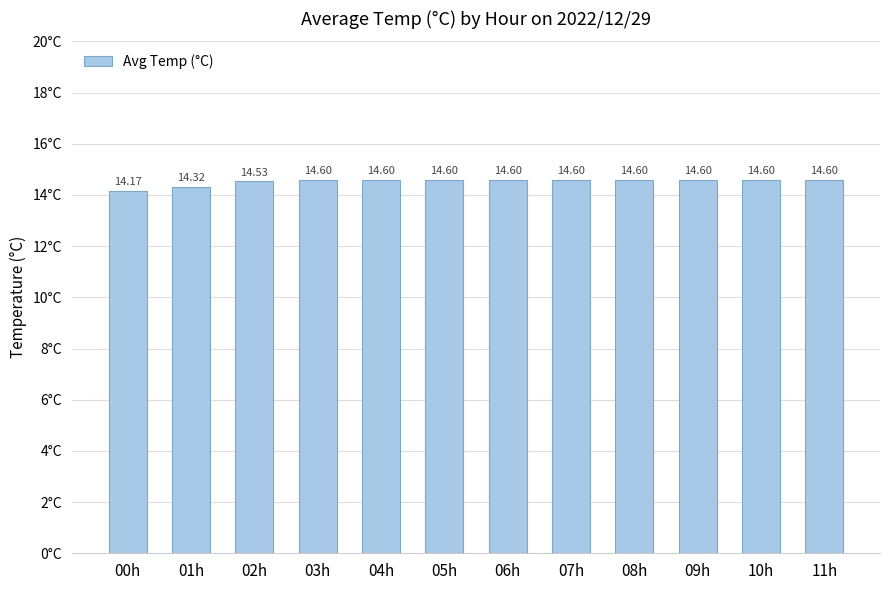

What is the ratio of the value at 00h to the value at 02h?

1.0